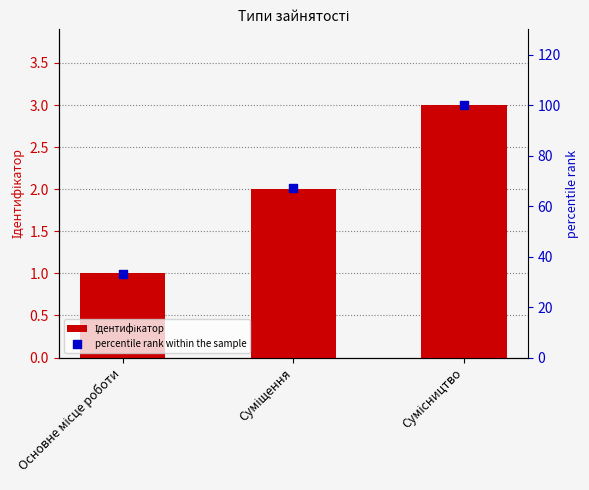

Which series contains the highest Y value?

percentile rank within the sample